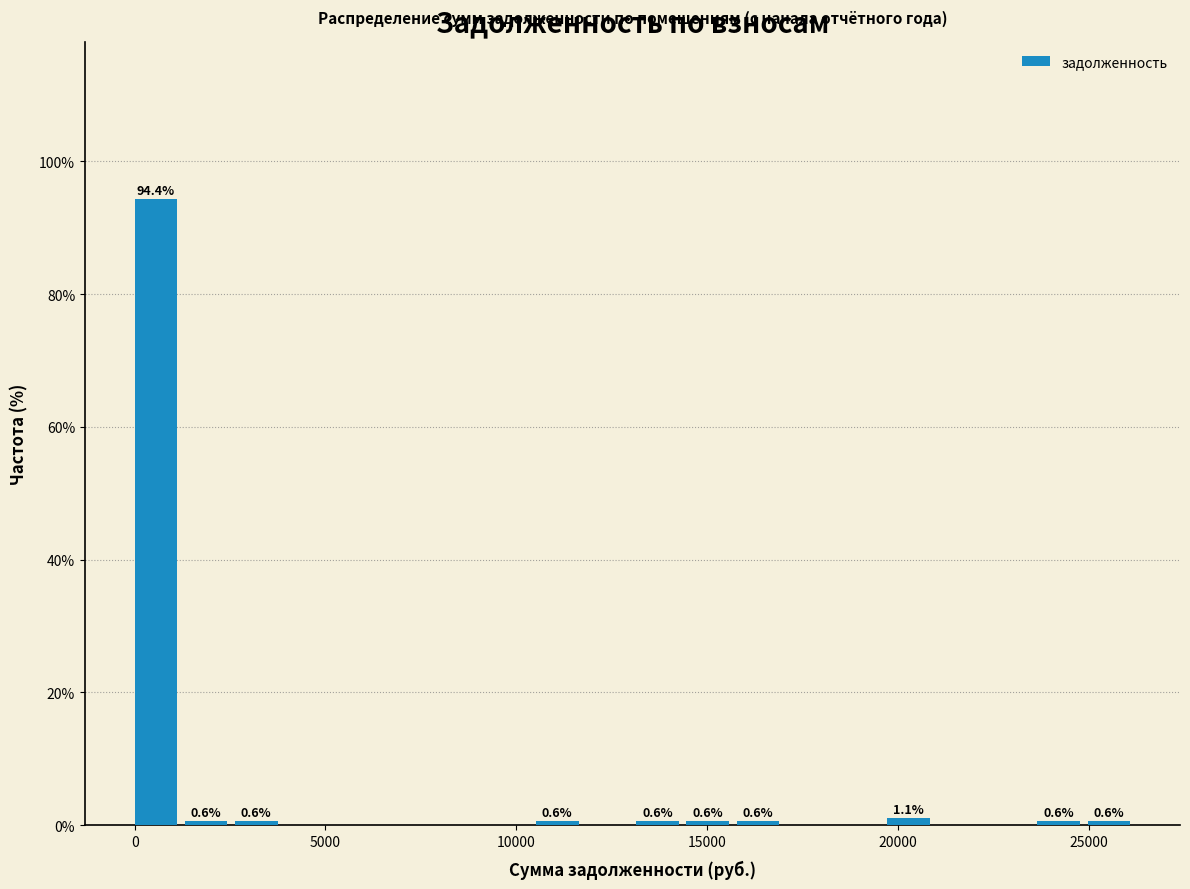

Read against the x-axis, roughly where is the centre of the tallest bar?

500